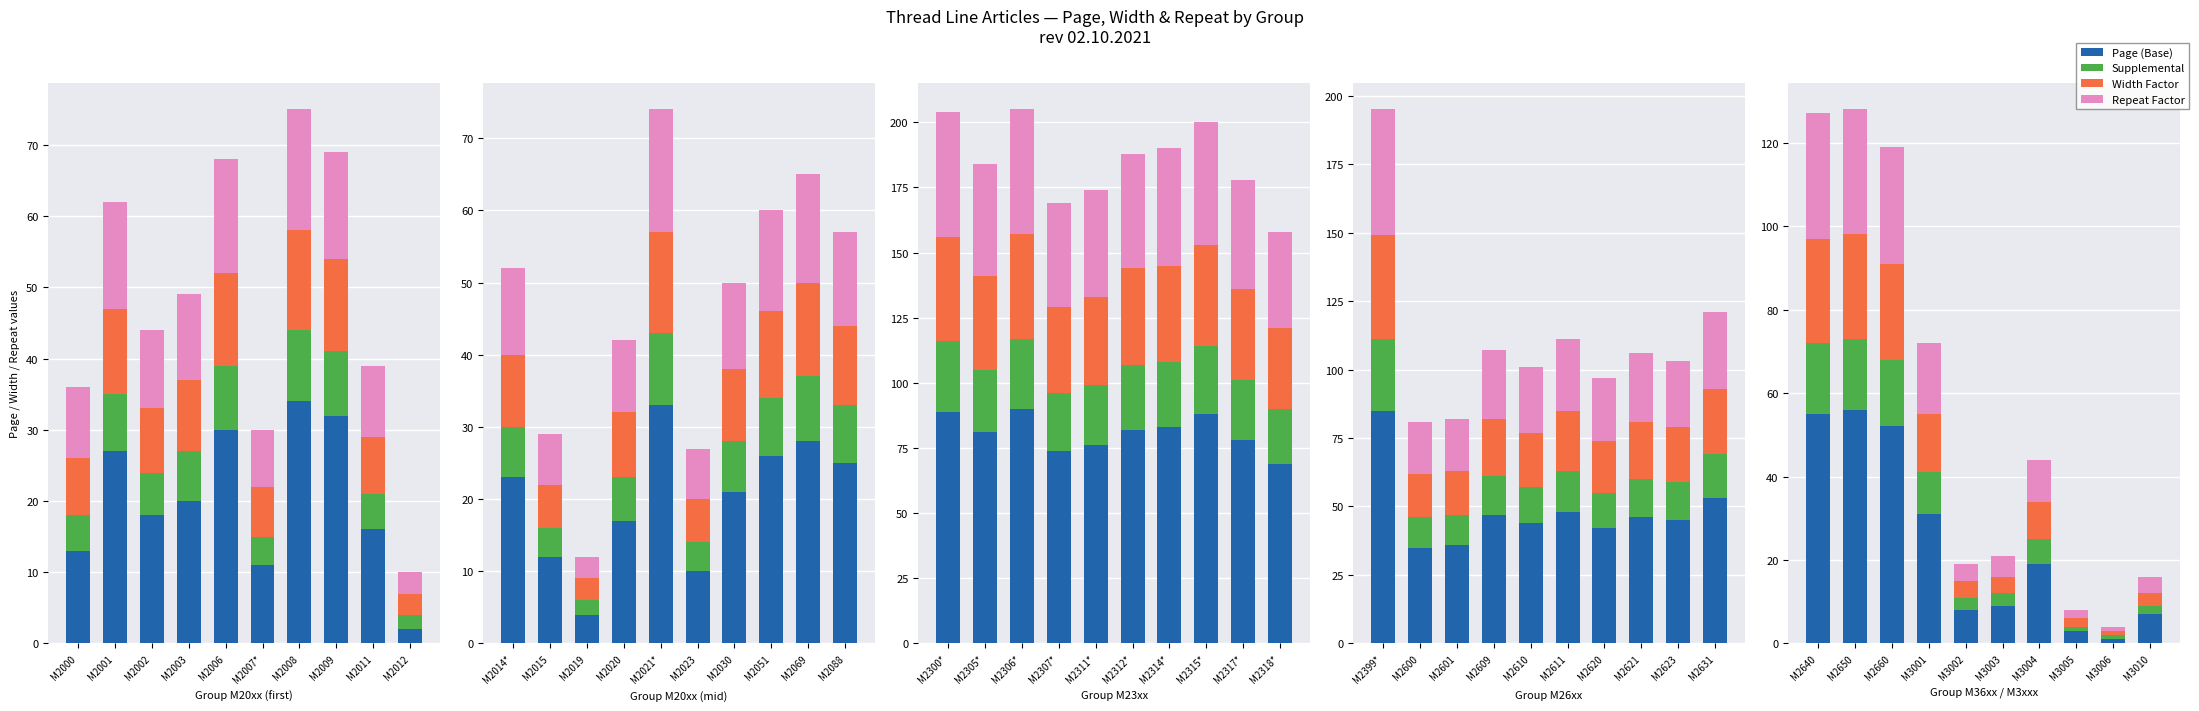

How many series are shown in this chart?

4